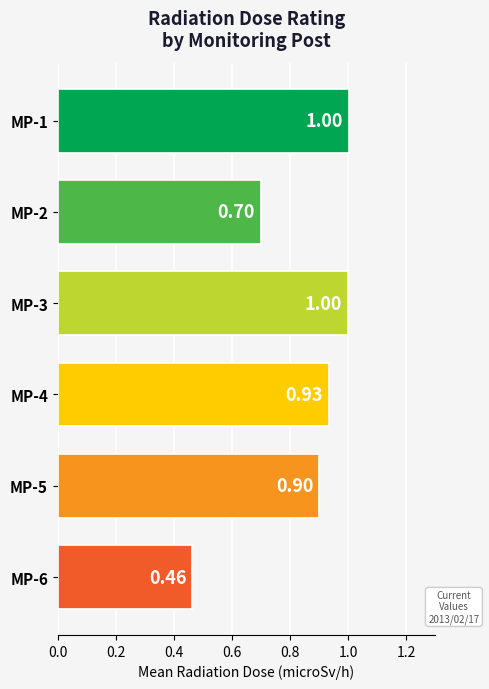

What is the greatest value displayed?

1.0